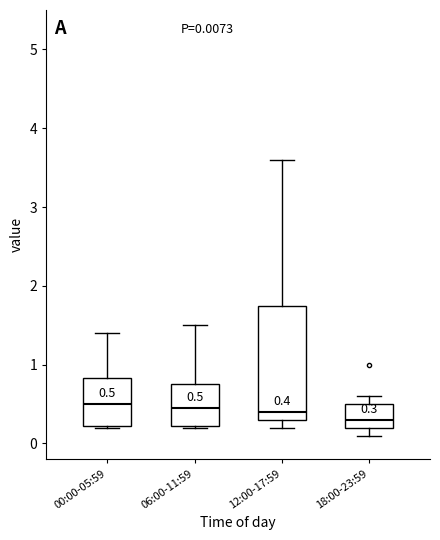

Which box's median line is the lowest?

18:00-23:59